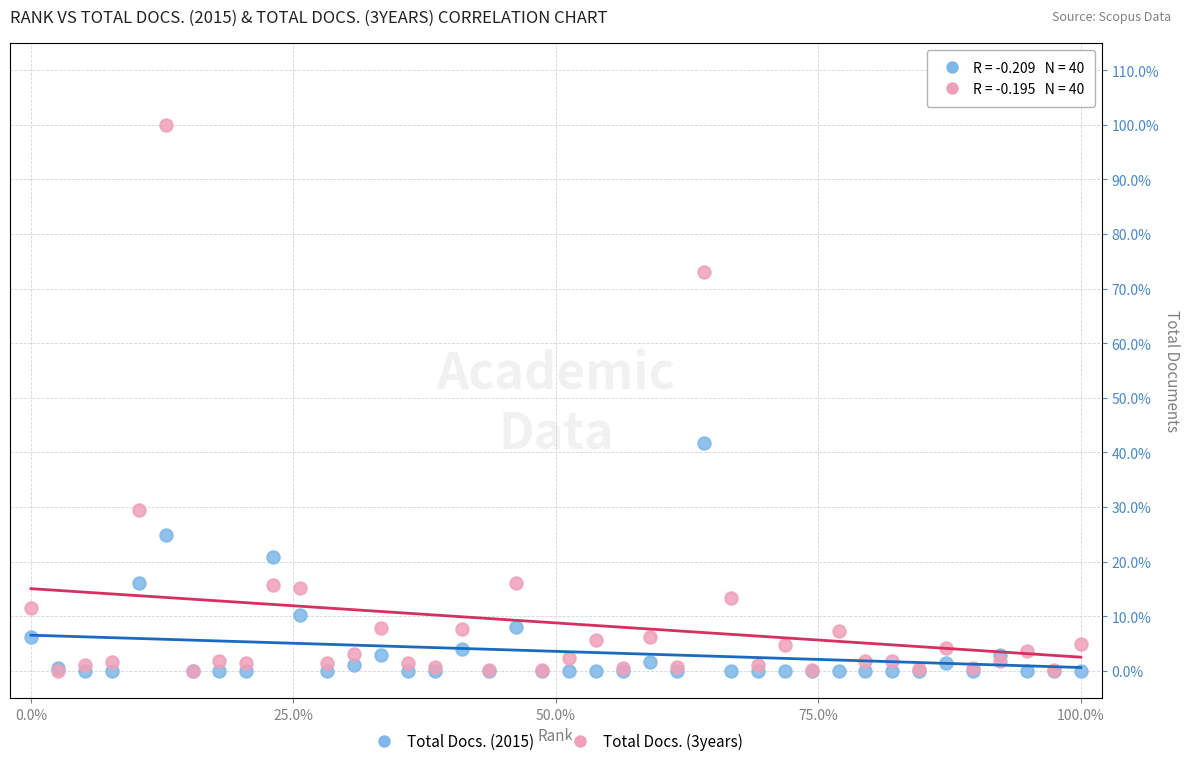

Across all series, what Y value is closest to 50?

41.8